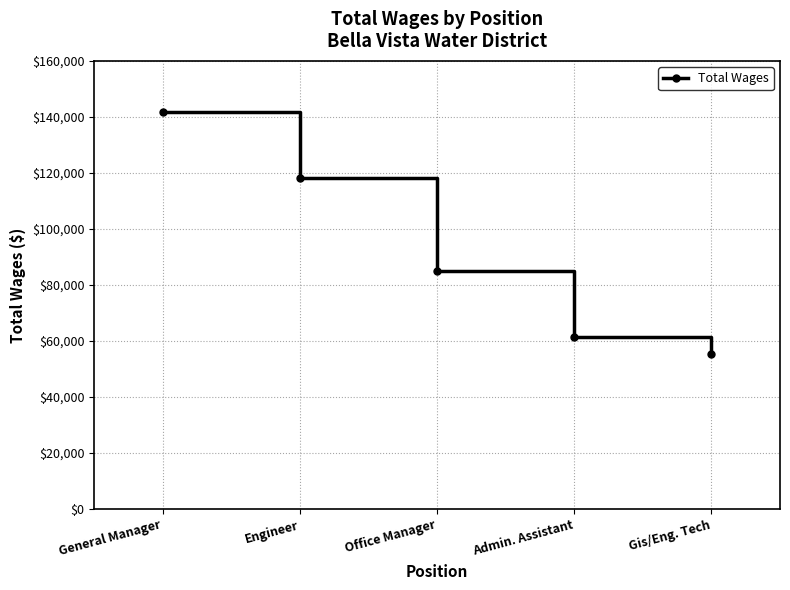

Which label corresponds to the smallest value in the chart?

Gis/Eng. Tech